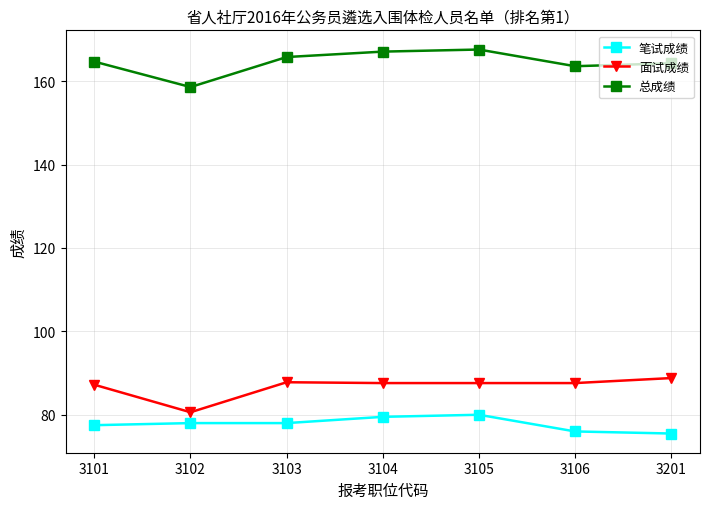

True or false: 笔试成绩 has more than 0 points higher than both neighbors.

True